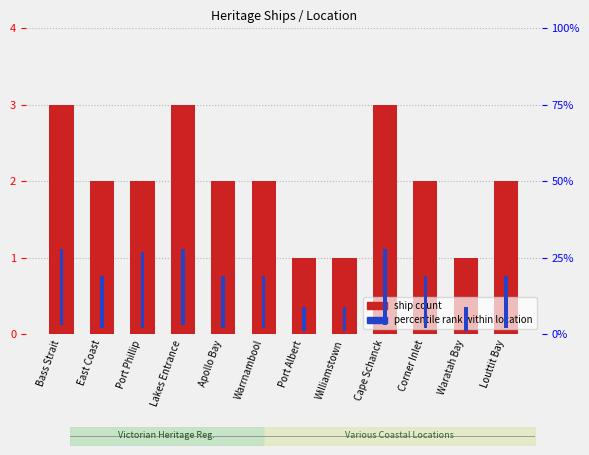

What is the difference between the second highest and minimum values in the percentile rank series?

17